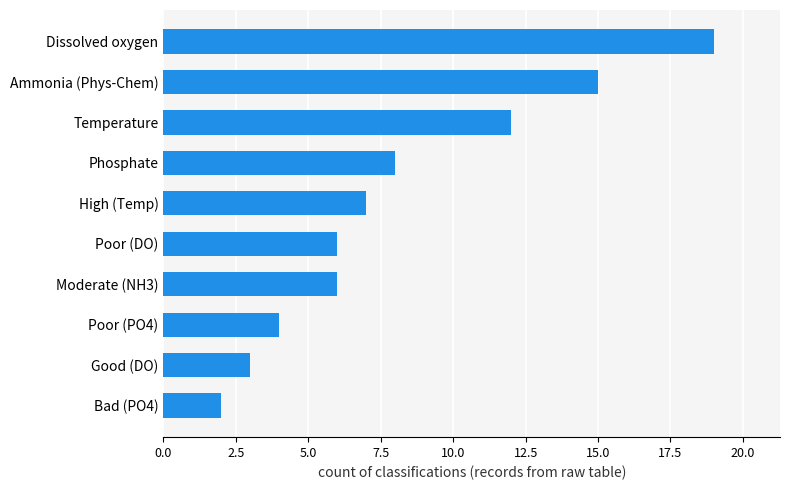

What is the change in value from Moderate (NH3) to Ammonia (Phys-Chem)?

+9